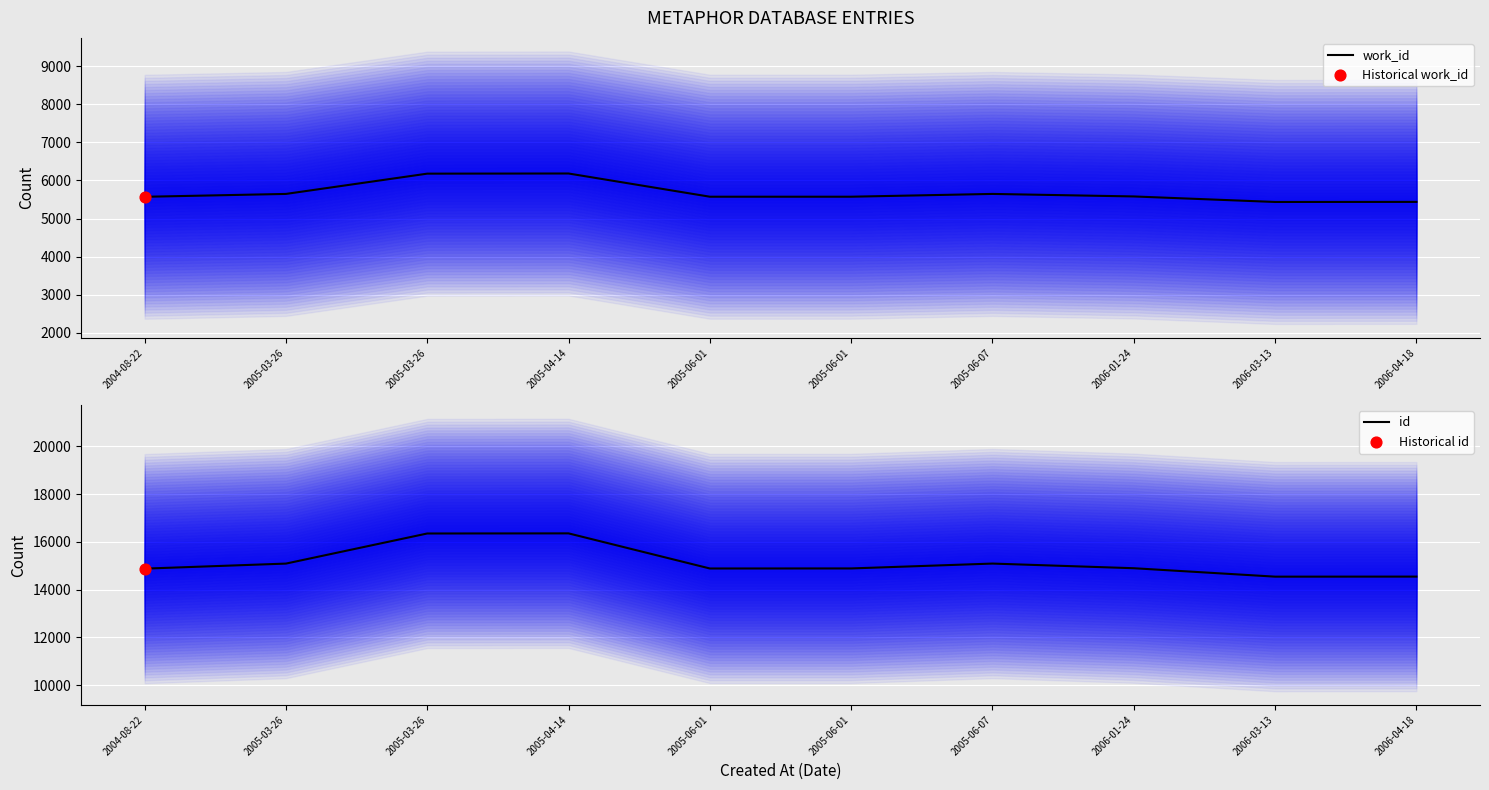

Is the value of id at 2005-03-26 greater than the value of work_id at 2005-06-01?

Yes